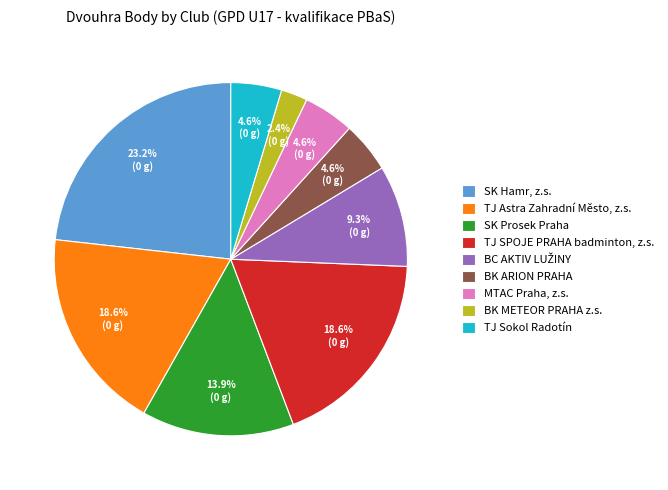

Which slice is the largest?

SK Hamr, z.s.